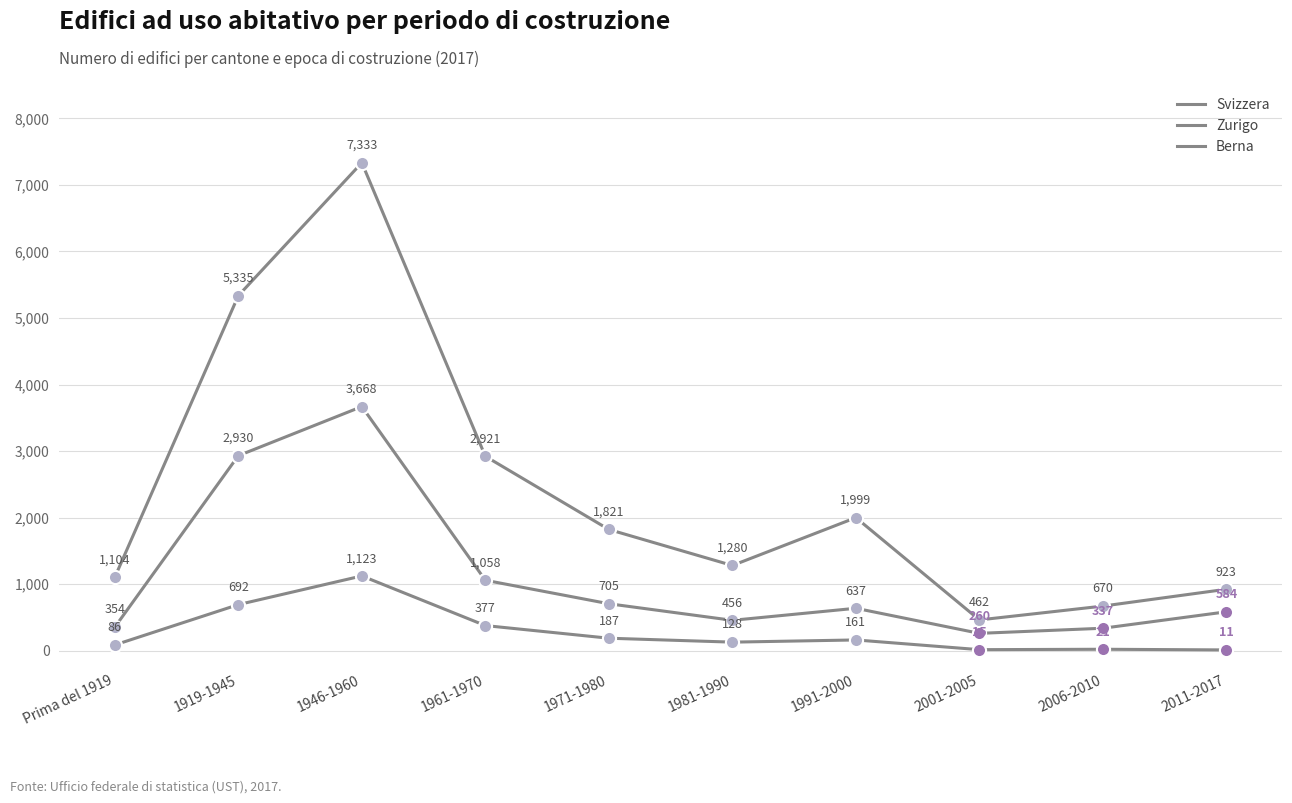

How many lines are shown in the chart?

3